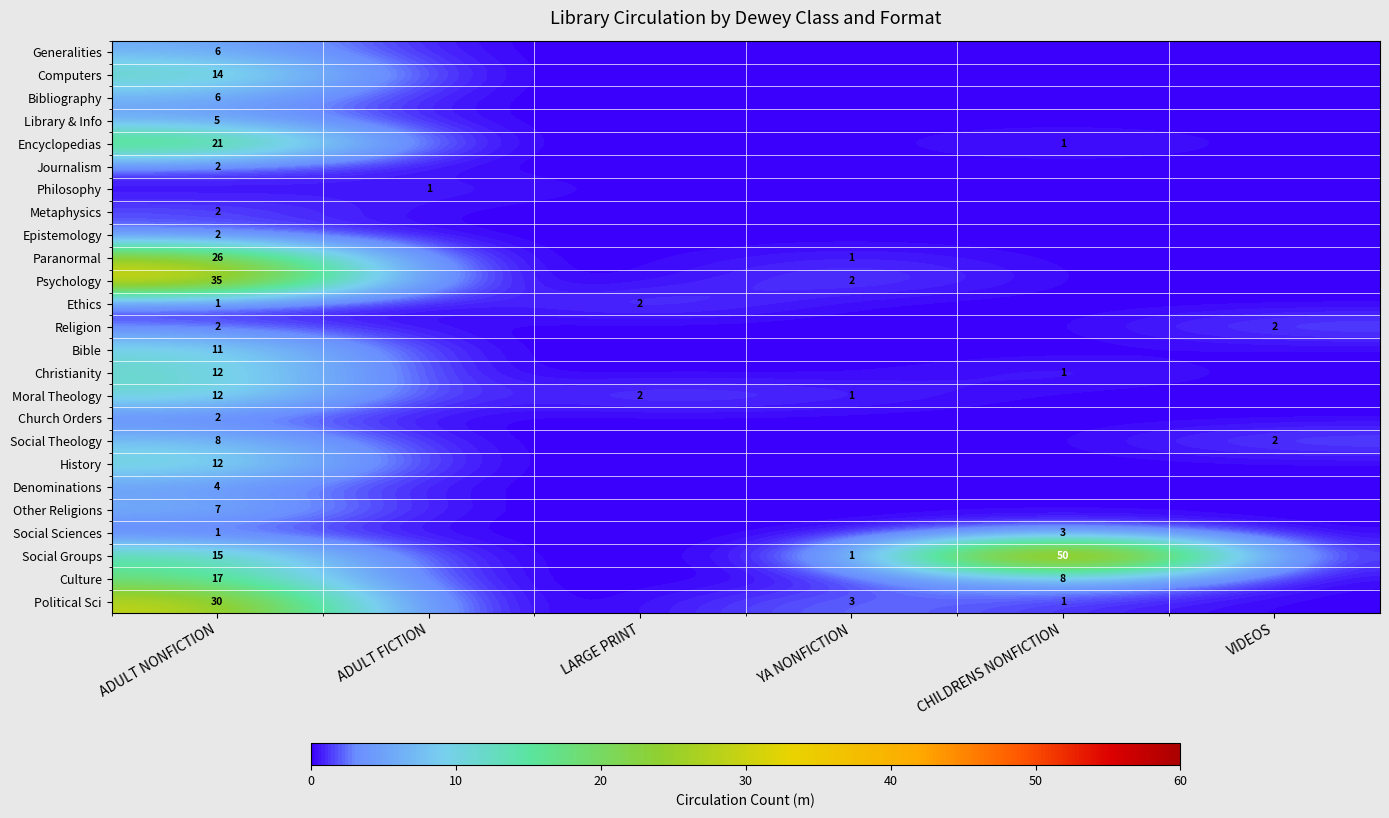

The value of Journalism at ADULT NONFICTION is 1. True or false?

False